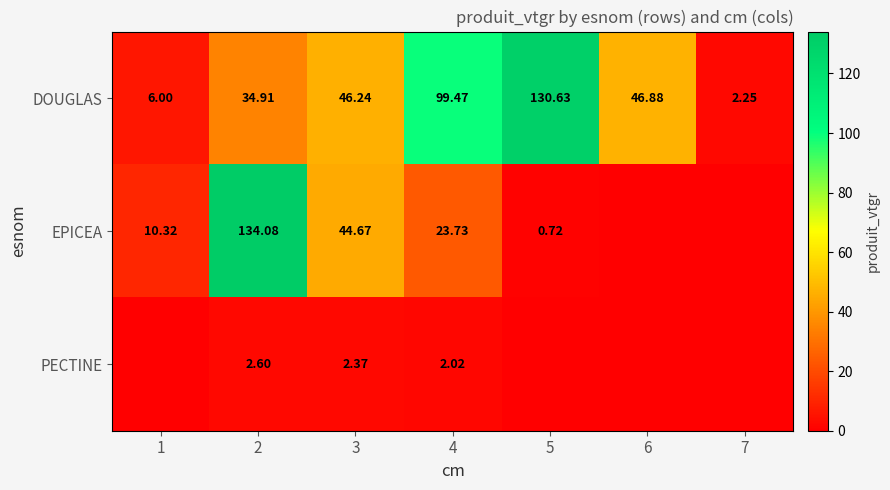

Between 3 and 4, which series saw the biggest shift?

DOUGLAS